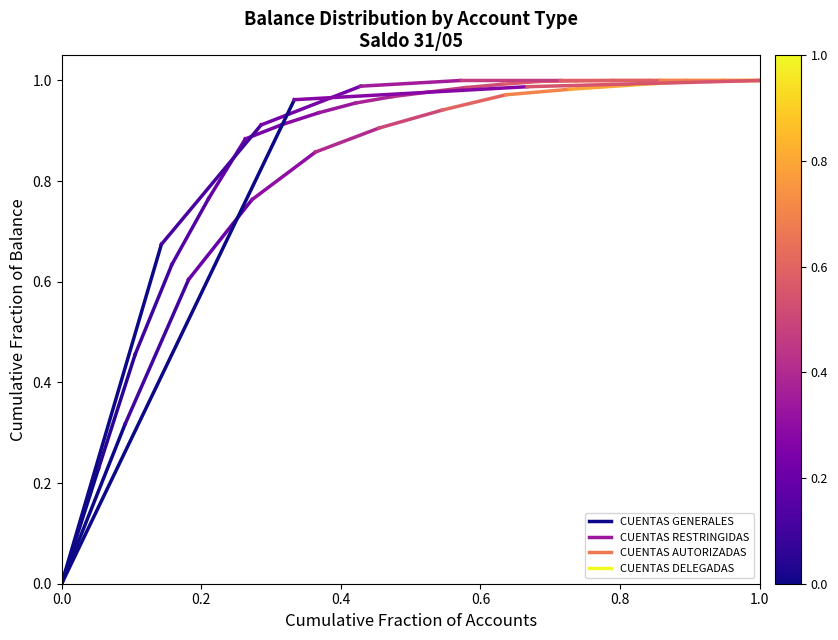

What is the difference between the CUENTAS AUTORIZADAS values at 0.0 and 0.2?

0.7